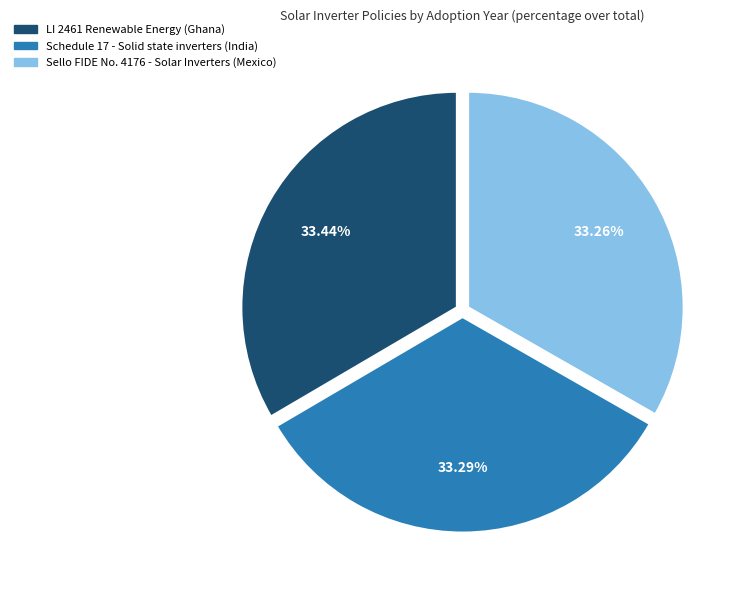

What percentage is NOT represented by Sello FIDE No. 4176 - Solar Inverters (Mexico)?

66.7%